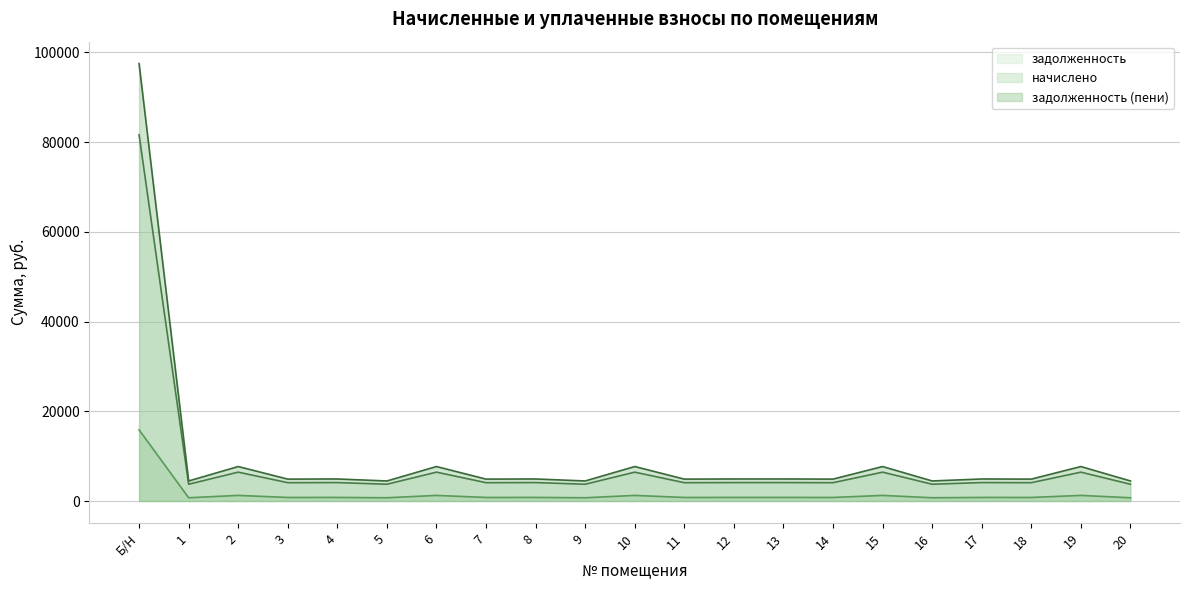

At which category does начислено (линия) reach its first local valley?

1